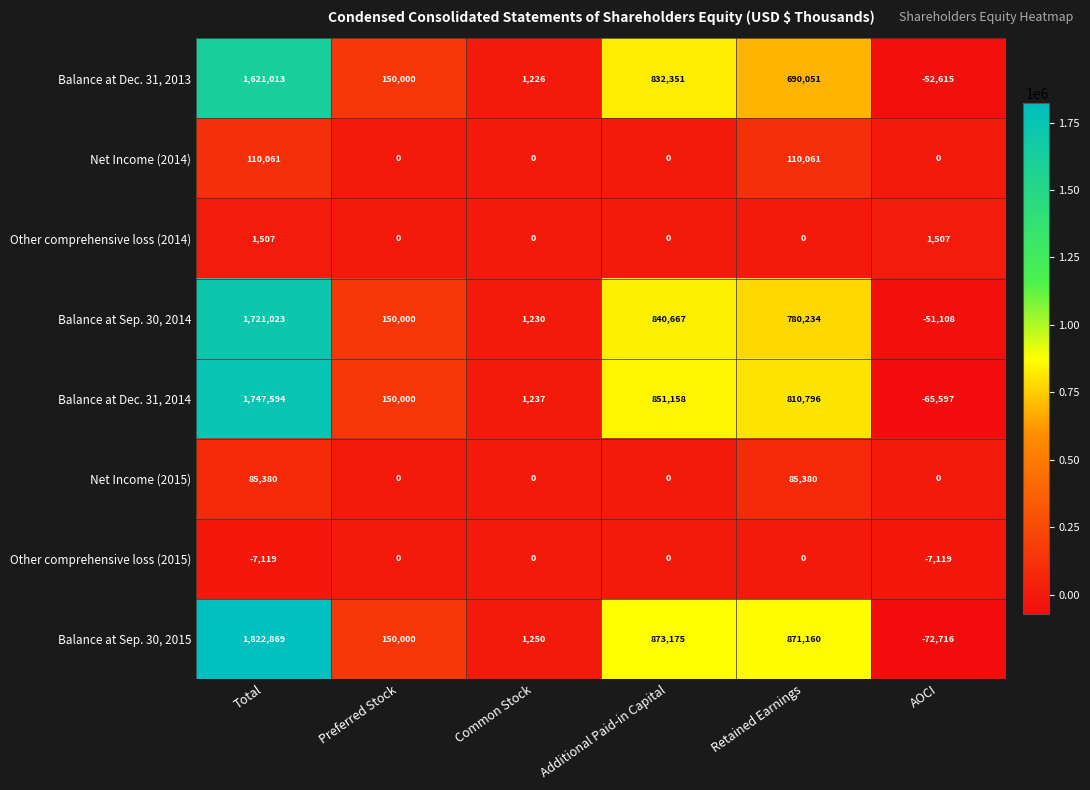

At which label is Balance at Sep. 30, 2015 closest to 875076?

Additional Paid-in Capital